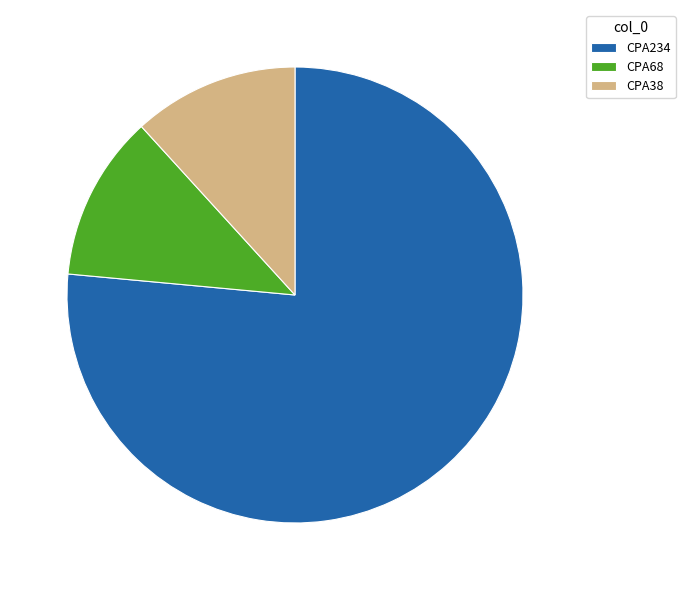

How many segments does this pie chart have?

3